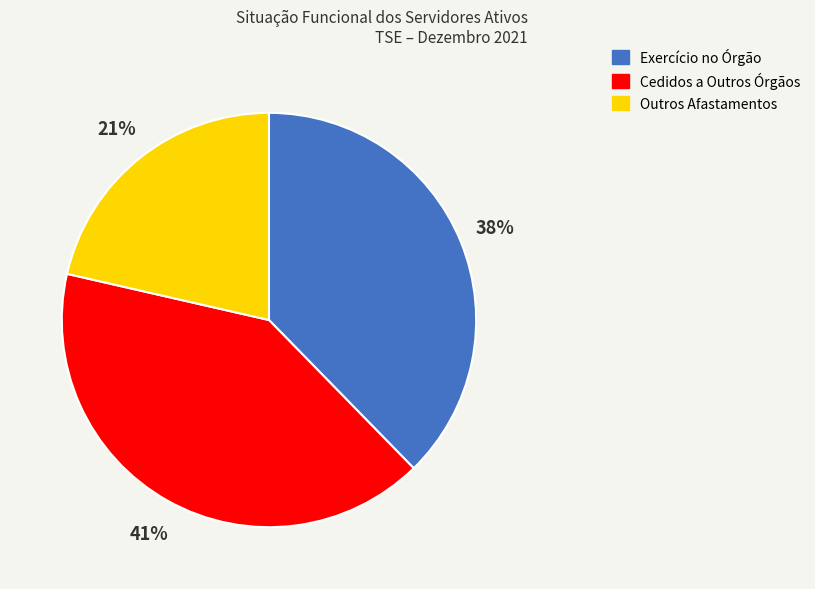

Is there any slice that represents more than half of the pie?

No